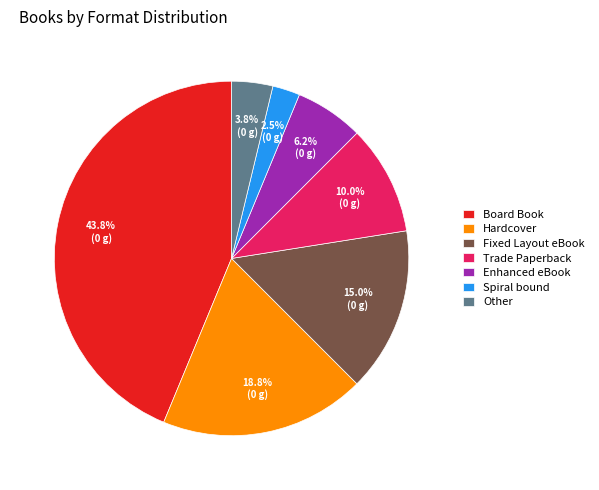

Is the sum of Fixed Layout eBook and Enhanced eBook greater than half?

No